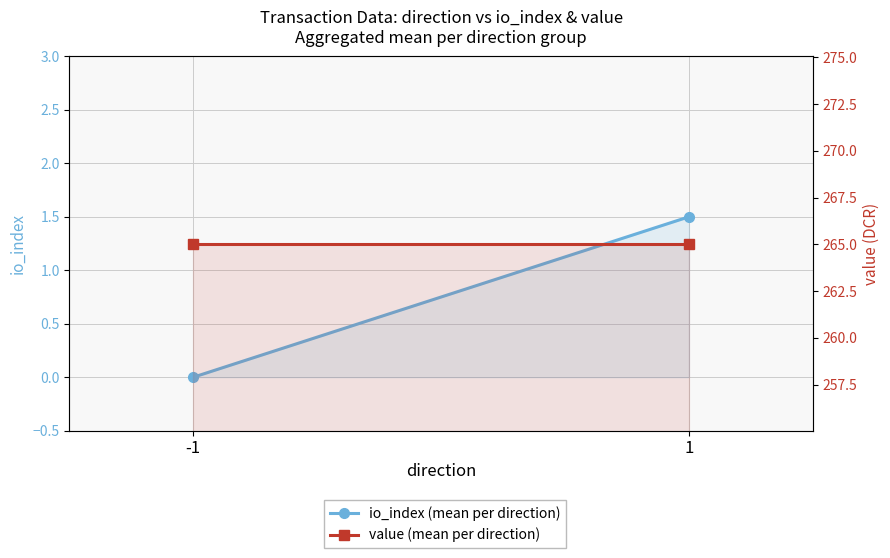

Which has a higher value, -1 or 1?

1